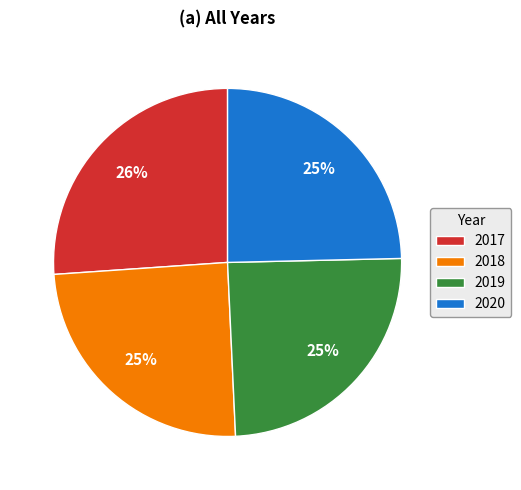

What is the largest slice in the pie chart?

2017